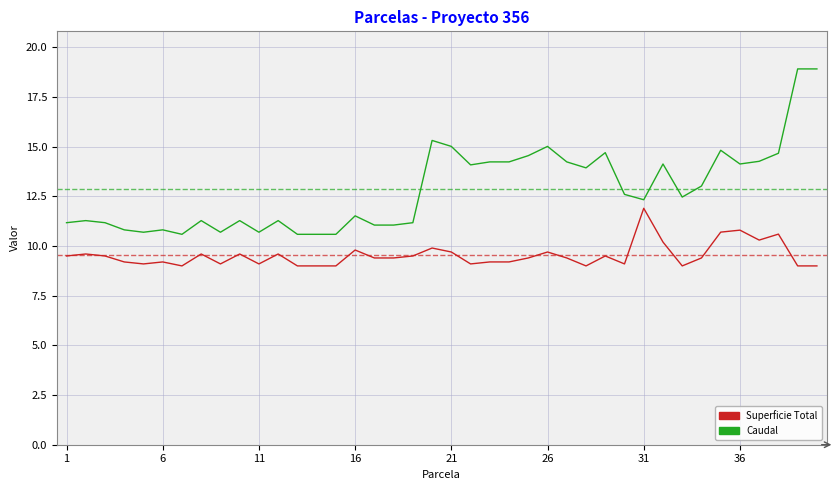

How many series are shown in this chart?

2